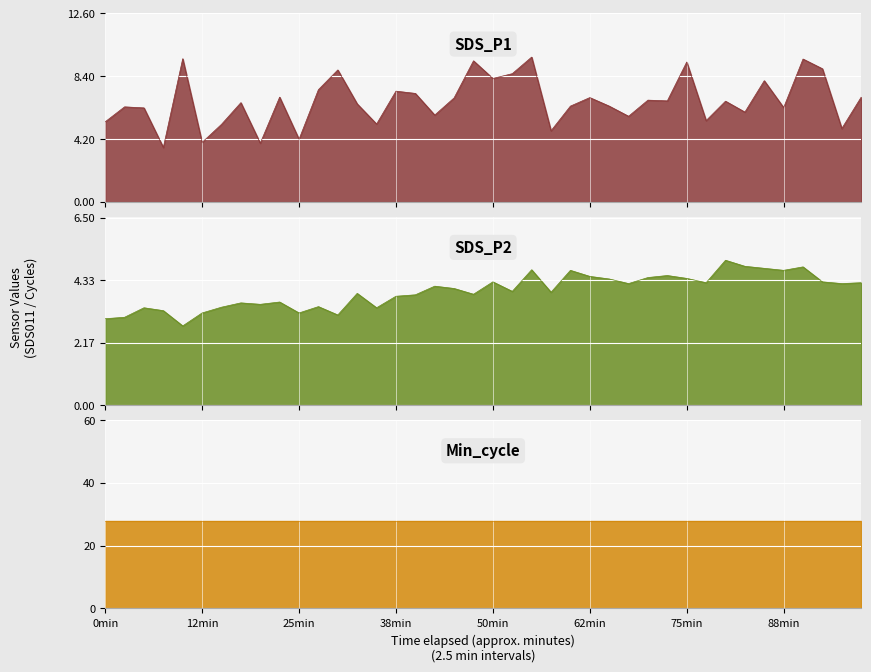

What are all the series names shown in the legend?

SDS_P1, SDS_P2, Min_cycle